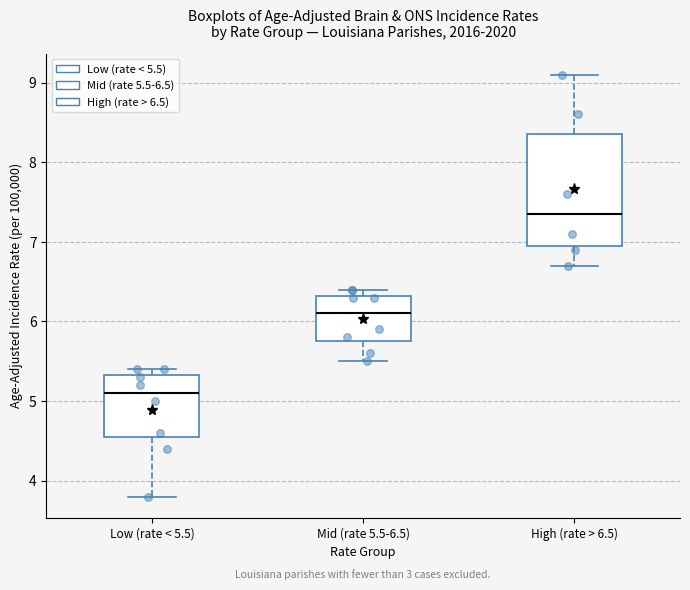

Which box has the highest median line?

High (rate > 6.5)